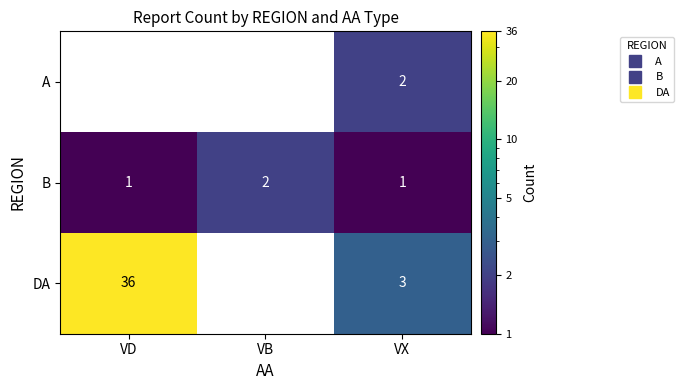

How many categories are shown in the chart?

3